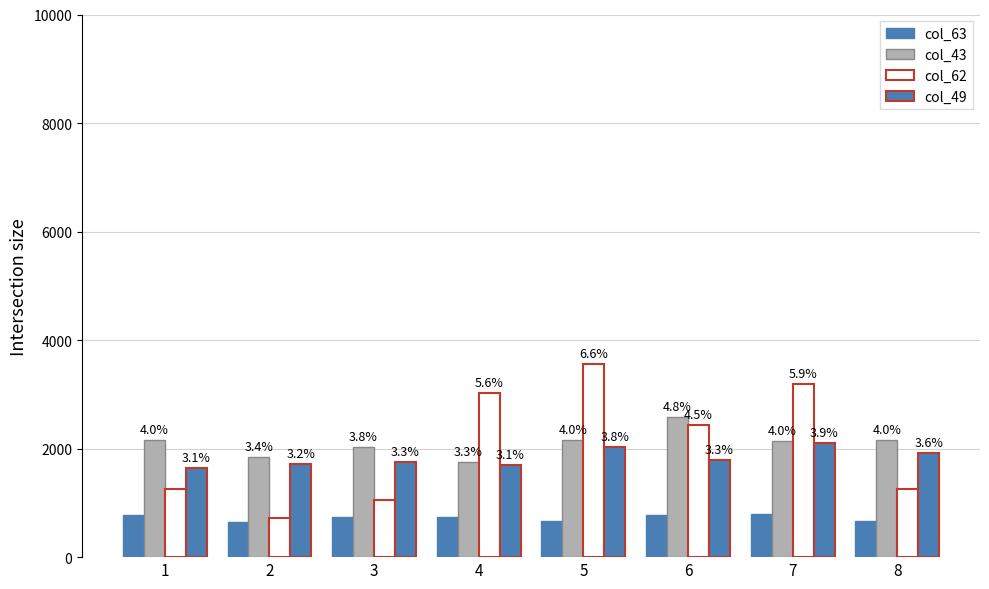

Does the chart contain any negative values?

No